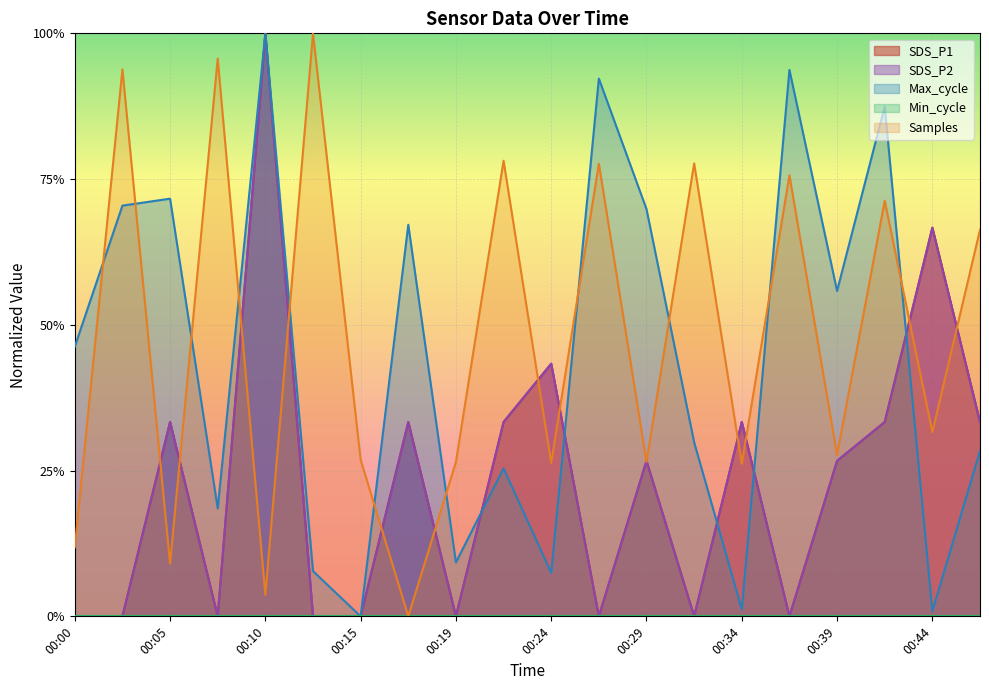

What is the difference between the highest and lowest values at 00:39?

0.3